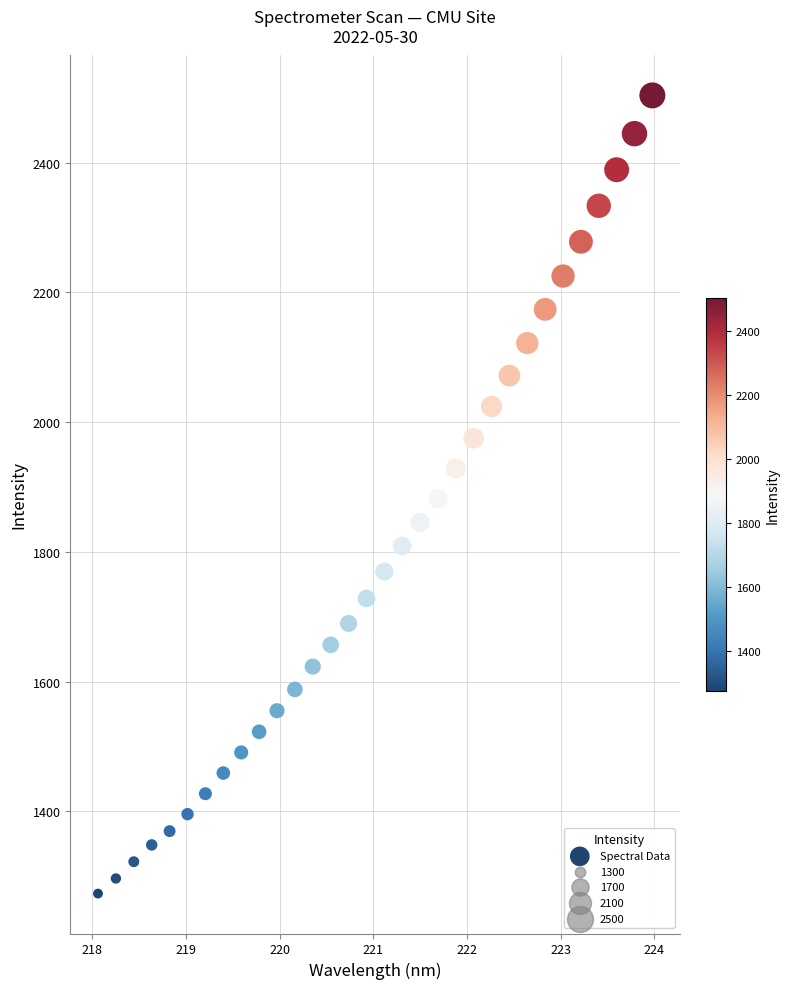

What is the range of X values (max minus min)?

5.9